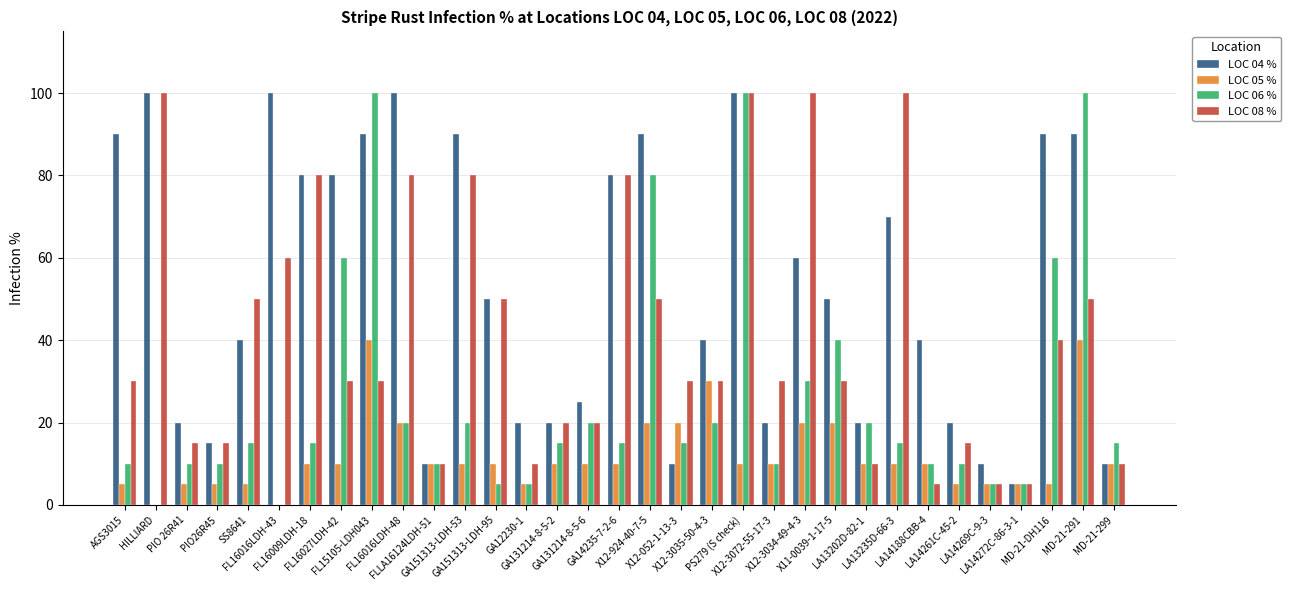

How many distinct data groups are displayed?

4